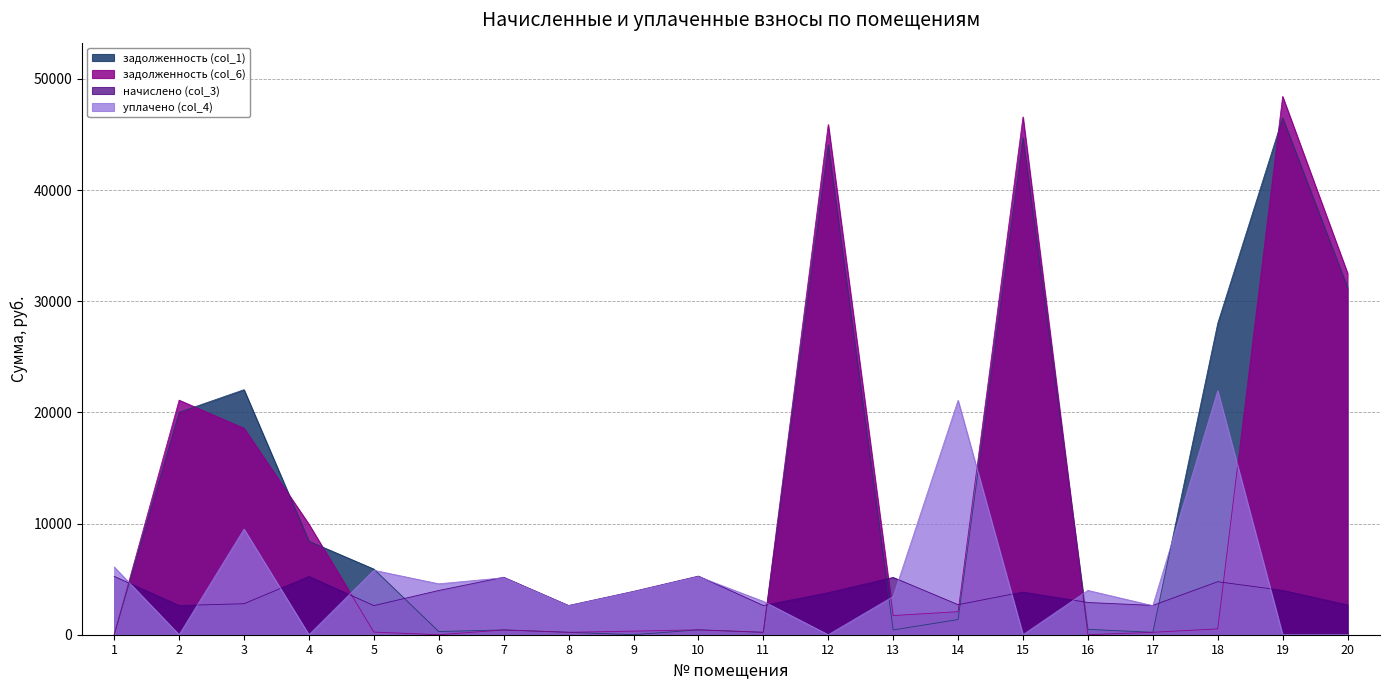

Which series has the largest range (max minus min)?

задолженность (col_6)